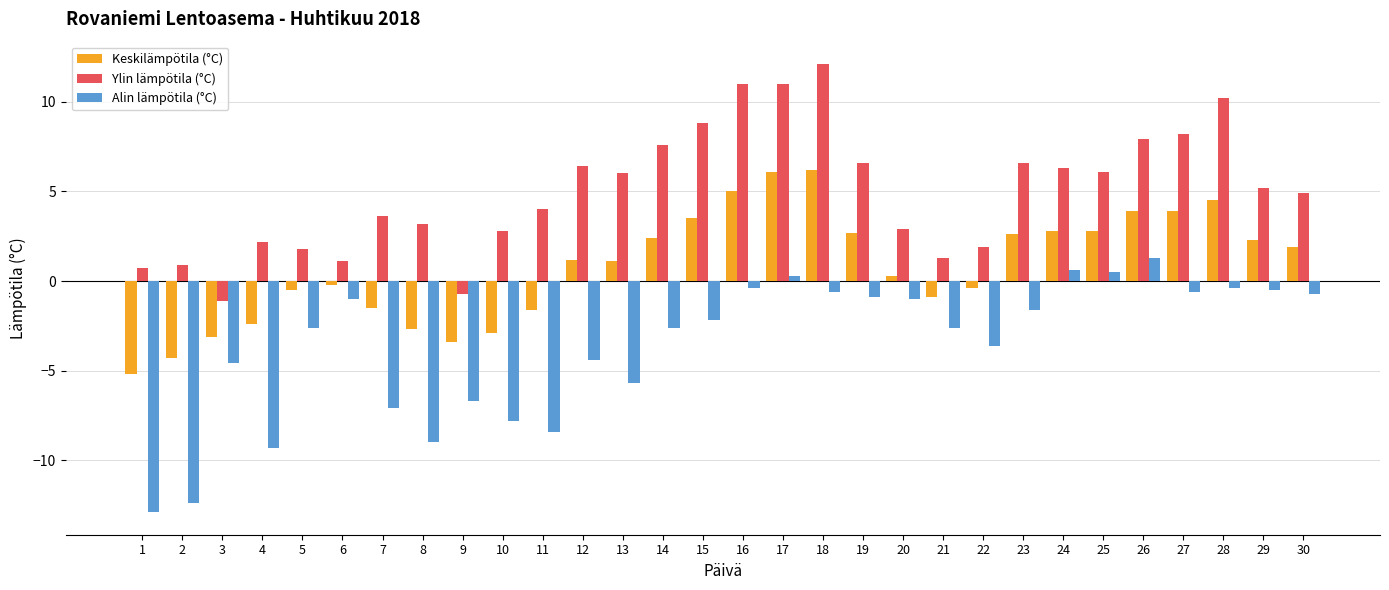

Which series has the largest total across all categories?

Ylin lämpötila (°C)